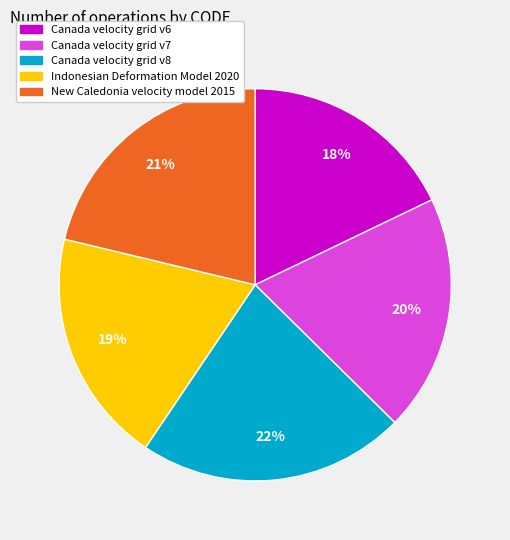

How many segments does this pie chart have?

5